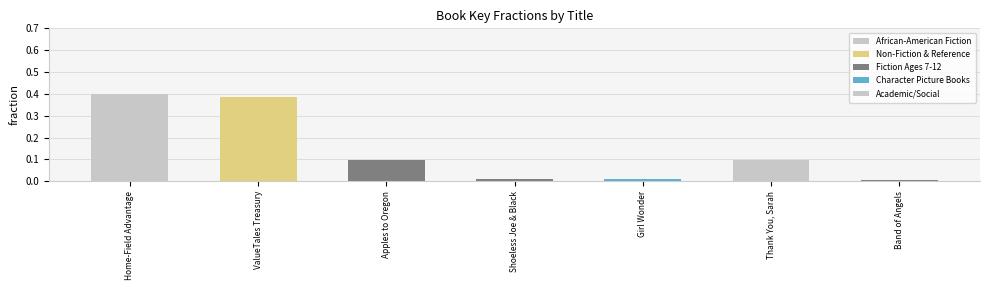

List the labels in order of value, largest first.

Home-Field Advantage, ValueTales Treasury, Thank You, Sarah, Apples to Oregon, Girl Wonder, Shoeless Joe & Black, Band of Angels